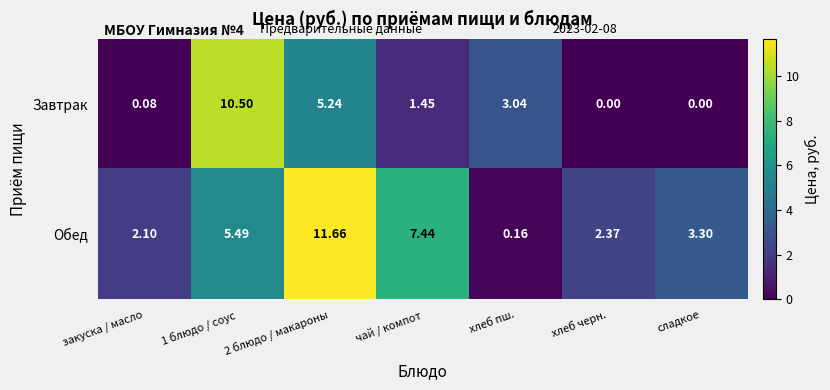

At сладкое, list the series in order from largest to smallest.

Обед, Завтрак